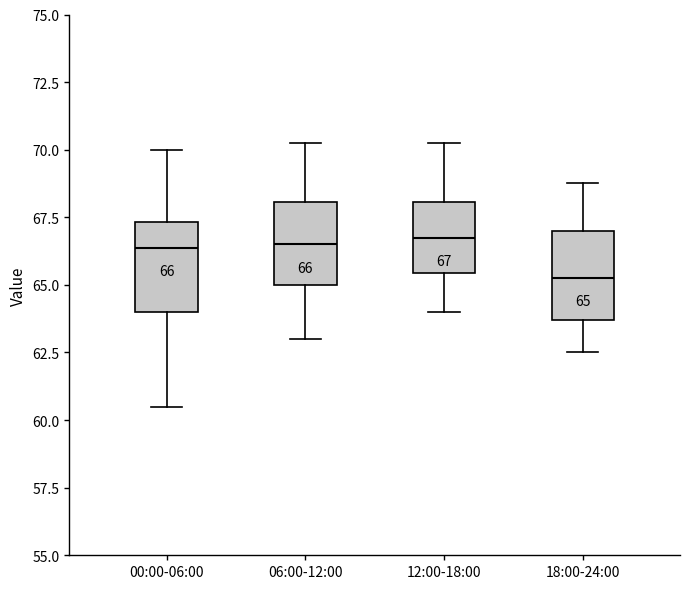

Which box's median line is the lowest?

18:00-24:00